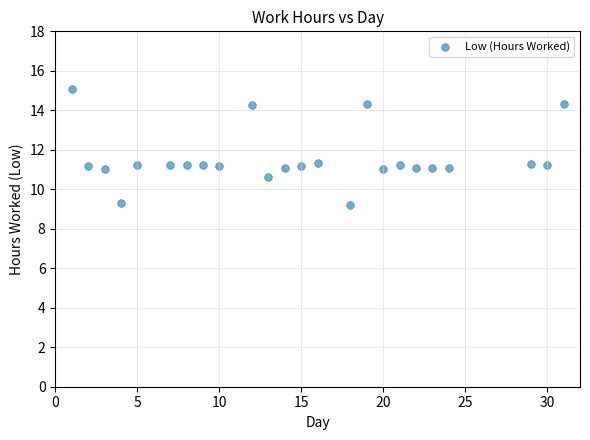

What is the range of X values (max minus min)?

30.0